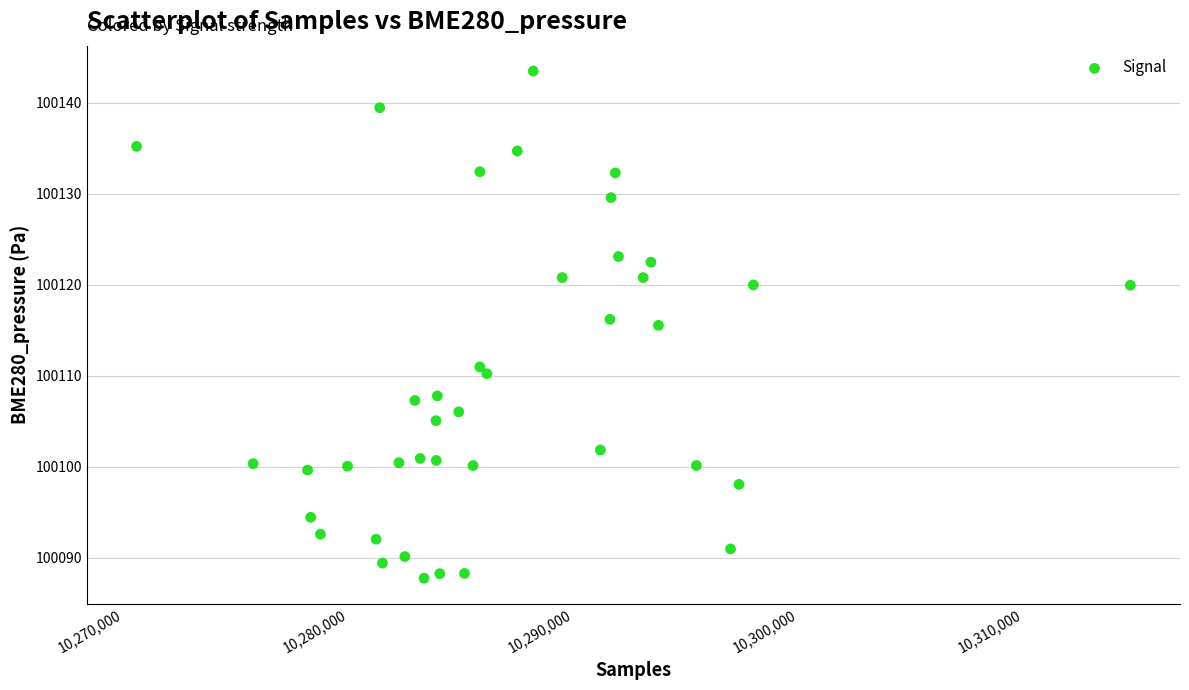

What is the range of X values (max minus min)?

44157.0